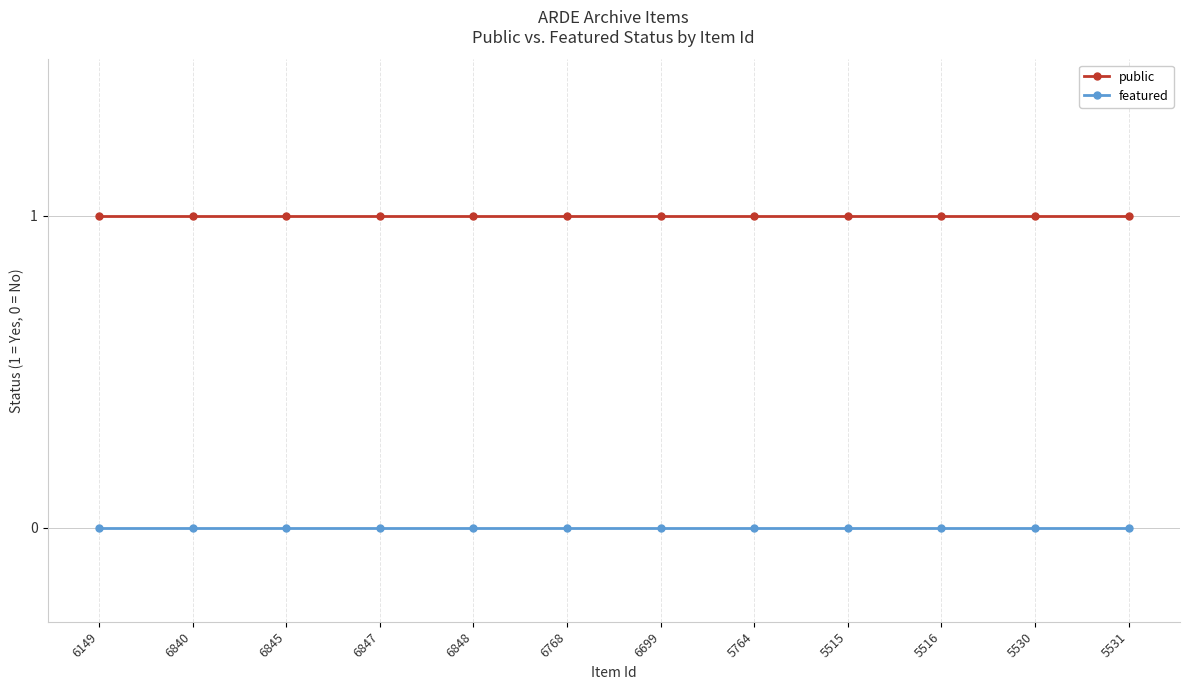

How many categories are shown in the chart?

12